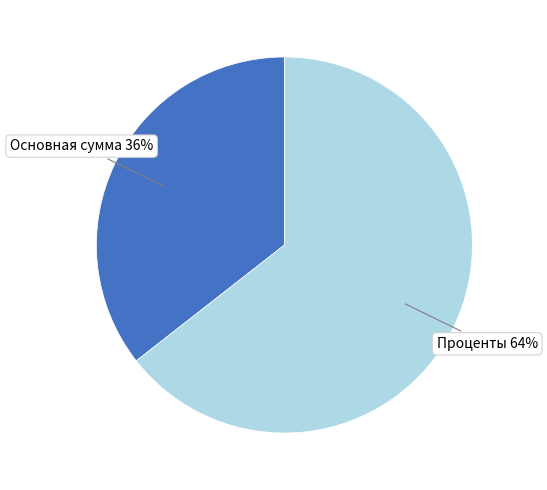

To the nearest percent, what is the combined percentage of Основная сумма and Проценты?

100%